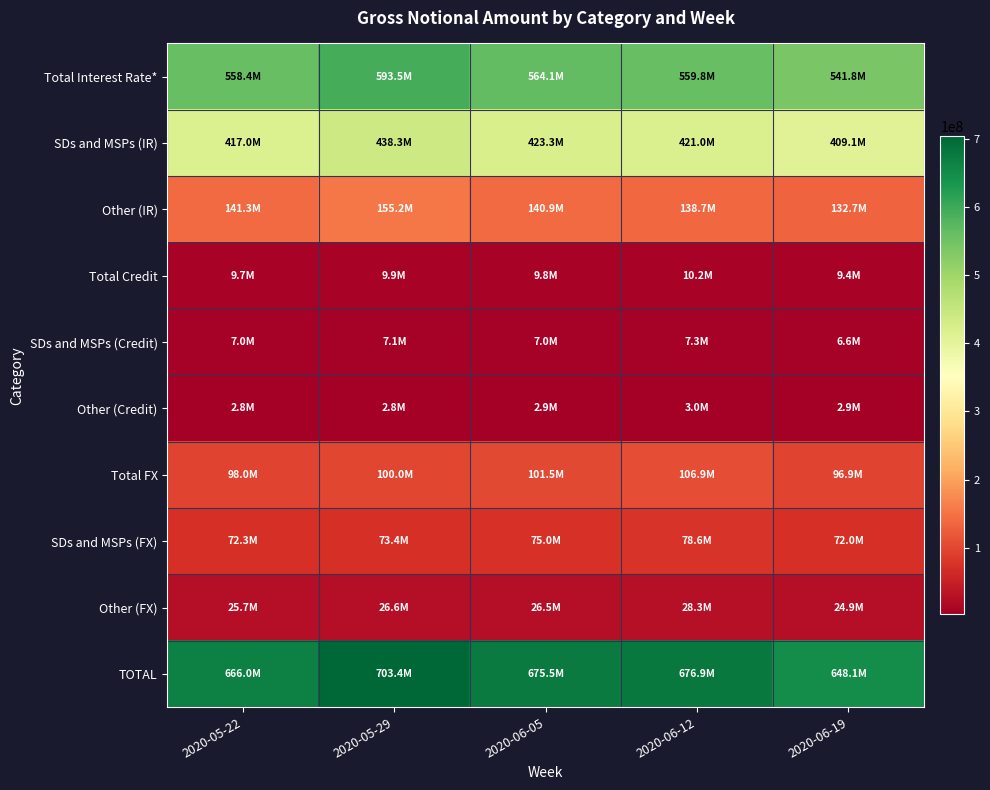

Reading left to right, list all the values displayed in this chart.

Total Interest Rate*: 2020-05-22=558377124	2020-05-29=593466058	2020-06-05=564121894	2020-06-12=559753045	2020-06-19=541811548
SDs and MSPs (IR): 2020-05-22=417043126	2020-05-29=438294819	2020-06-05=423267196	2020-06-12=421040031	2020-06-19=409079215
Other (IR): 2020-05-22=141333998	2020-05-29=155171239	2020-06-05=140854699	2020-06-12=138713014	2020-06-19=132732333
Total Credit: 2020-05-22=9707569	2020-05-29=9899354	2020-06-05=9838084	2020-06-12=10231579	2020-06-19=9409161
SDs and MSPs (Credit): 2020-05-22=6955351	2020-05-29=7111166	2020-06-05=6973176	2020-06-12=7250184	2020-06-19=6551339
Other (Credit): 2020-05-22=2752219	2020-05-29=2788188	2020-06-05=2864908	2020-06-12=2981395	2020-06-19=2857822
Total FX: 2020-05-22=97959506	2020-05-29=100035676	2020-06-05=101530539	2020-06-12=106895651	2020-06-19=96928965
SDs and MSPs (FX): 2020-05-22=72274480	2020-05-29=73398361	2020-06-05=74988354	2020-06-12=78561308	2020-06-19=72035488
Other (FX): 2020-05-22=25685026	2020-05-29=26637315	2020-06-05=26542186	2020-06-12=28334343	2020-06-19=24893478
TOTAL: 2020-05-22=666044199	2020-05-29=703401088	2020-06-05=675490518	2020-06-12=676880275	2020-06-19=648149675